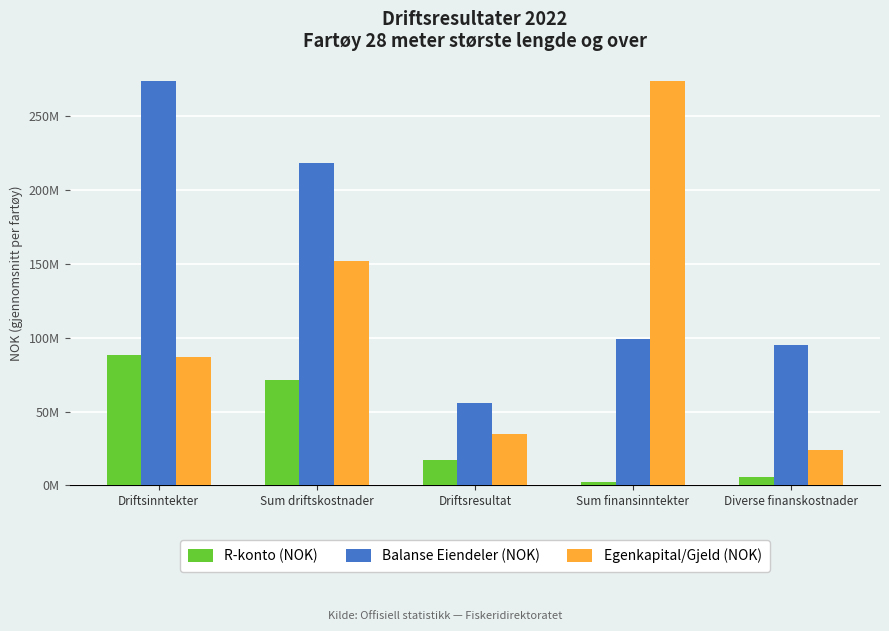

What is the label of the 1st bar from the left?

Driftsinntekter